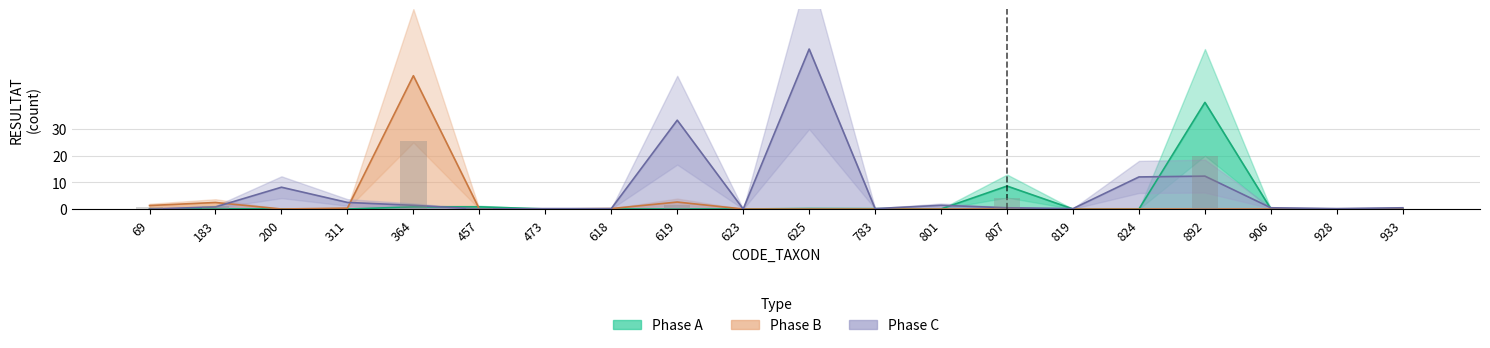

Which series has the widest spread of values?

Phase C